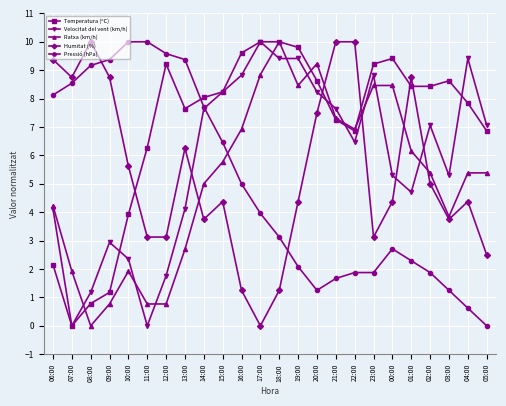

What is the sum of the Velocitat del vent (km/h) values at 16:00 and 03:00?

14.1